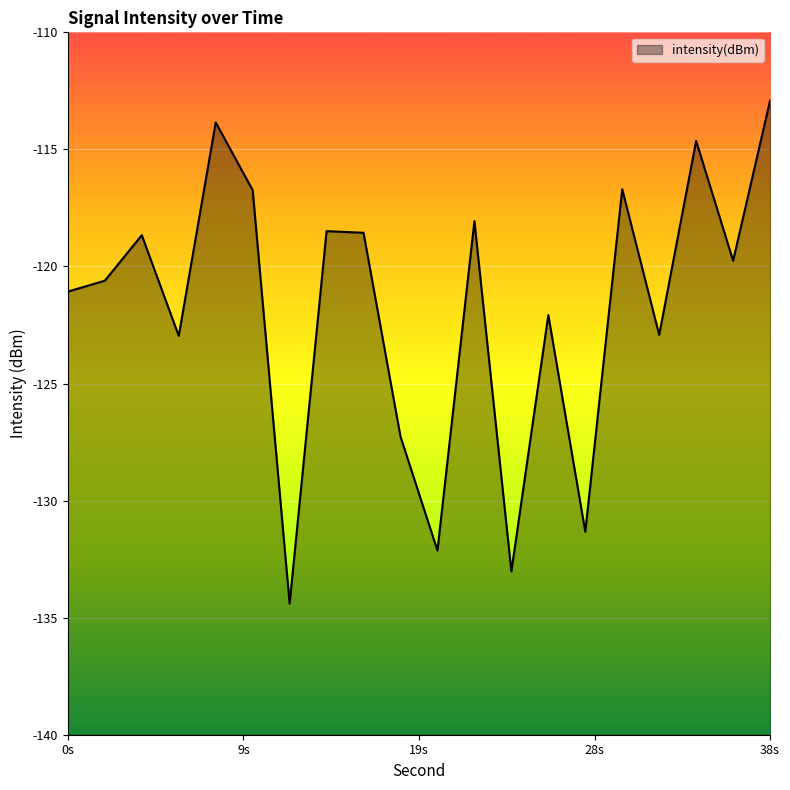

How many interior local peaks (higher than both neighbors) does the data have?

7